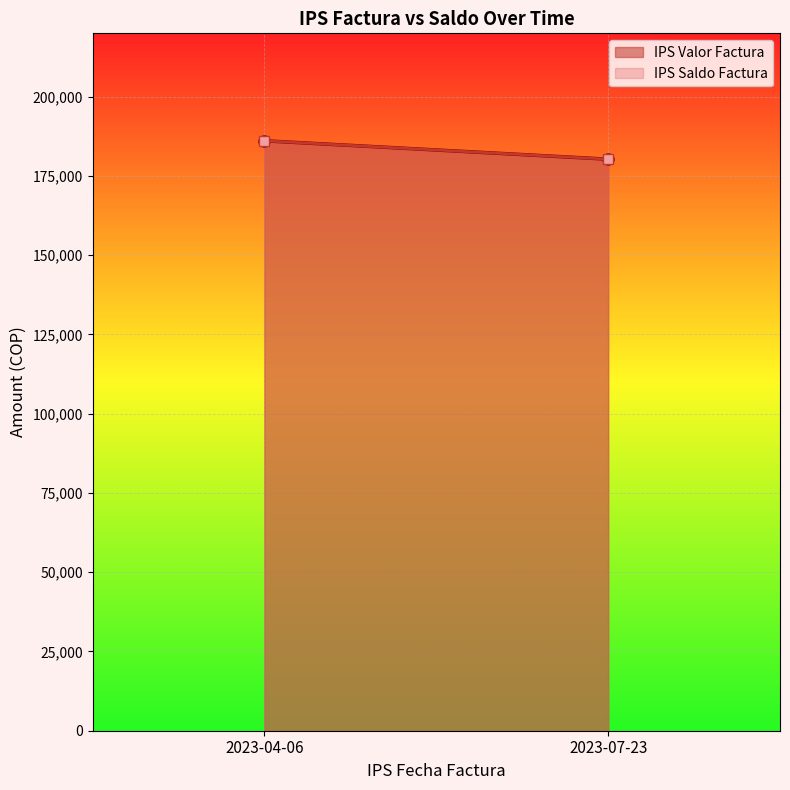

What is the difference between the IPS Saldo Factura values at 2023-07-23 and 2023-04-06?

5800